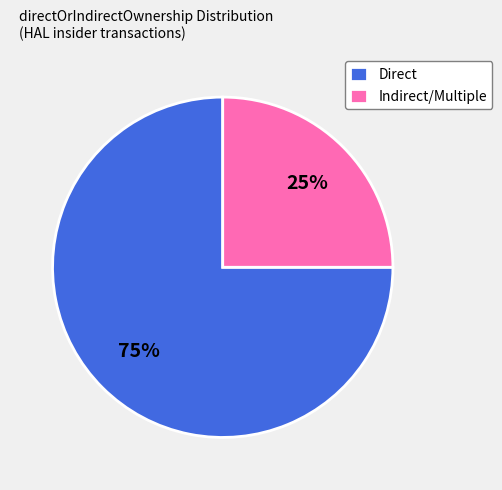

What is the ratio of the value at Direct to the value at Indirect/Multiple?

3.0